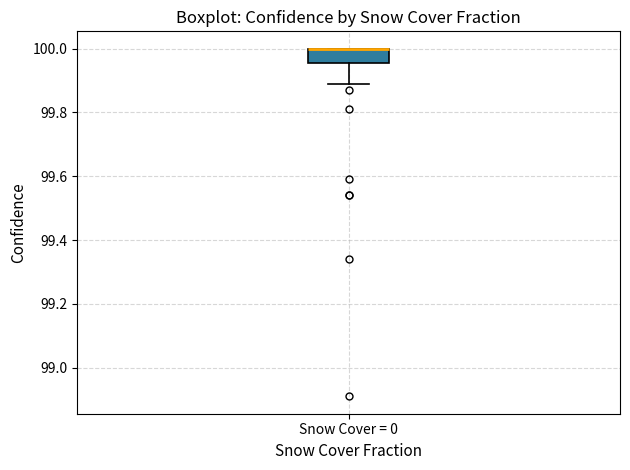

Where does the lower whisker of the box for Snow Cover = 0 end on the y-axis? The values are not printed on the chart, so give them approximately, as read against the axis.

99.90